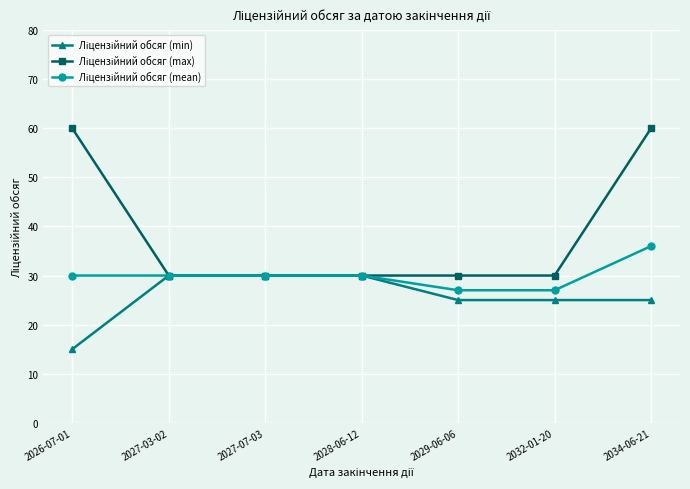

What is the greatest value displayed?

60